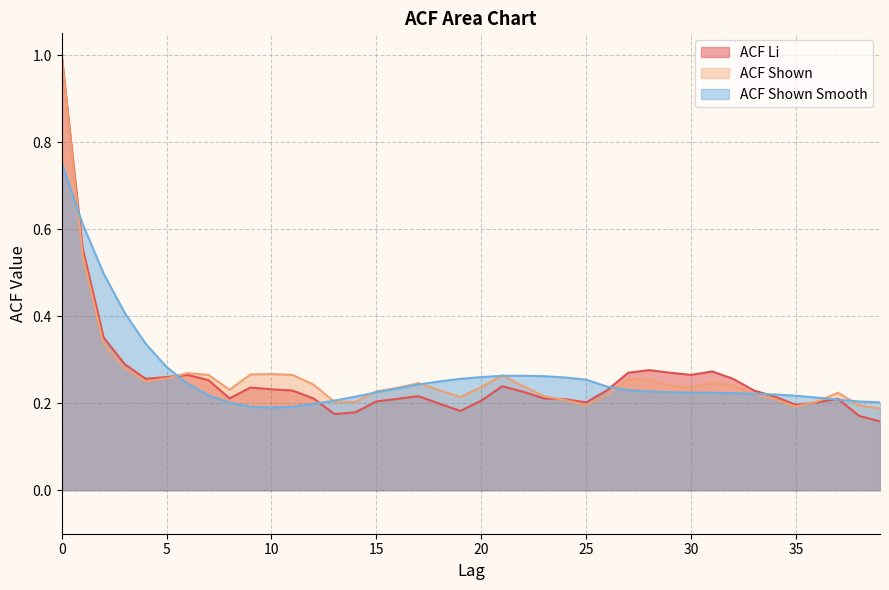

Reading right to left, list all the values displayed in this chart.

acf_li: 39=0.2	38=0.2	37=0.2	36=0.2	35=0.2	34=0.2	33=0.2	32=0.3	31=0.3	30=0.3	29=0.3	28=0.3	27=0.3	26=0.2	25=0.2	24=0.2	23=0.2	22=0.2	21=0.2	20=0.2	19=0.2	18=0.2	17=0.2	16=0.2	15=0.2	14=0.2	13=0.2	12=0.2	11=0.2	10=0.2	9=0.2	8=0.2	7=0.3	6=0.3	5=0.3	4=0.3	3=0.3	2=0.4	1=0.6	0=1.0
acf_shown: 39=0.2	38=0.2	37=0.2	36=0.2	35=0.2	34=0.2	33=0.2	32=0.2	31=0.2	30=0.2	29=0.2	28=0.3	27=0.3	26=0.2	25=0.2	24=0.2	23=0.2	22=0.2	21=0.3	20=0.2	19=0.2	18=0.2	17=0.2	16=0.2	15=0.2	14=0.2	13=0.2	12=0.2	11=0.3	10=0.3	9=0.3	8=0.2	7=0.3	6=0.3	5=0.3	4=0.2	3=0.3	2=0.3	1=0.5	0=1.0
acf_shown_smooth: 39=0.2	38=0.2	37=0.2	36=0.2	35=0.2	34=0.2	33=0.2	32=0.2	31=0.2	30=0.2	29=0.2	28=0.2	27=0.2	26=0.2	25=0.3	24=0.3	23=0.3	22=0.3	21=0.3	20=0.3	19=0.3	18=0.2	17=0.2	16=0.2	15=0.2	14=0.2	13=0.2	12=0.2	11=0.2	10=0.2	9=0.2	8=0.2	7=0.2	6=0.2	5=0.3	4=0.3	3=0.4	2=0.5	1=0.6	0=0.8